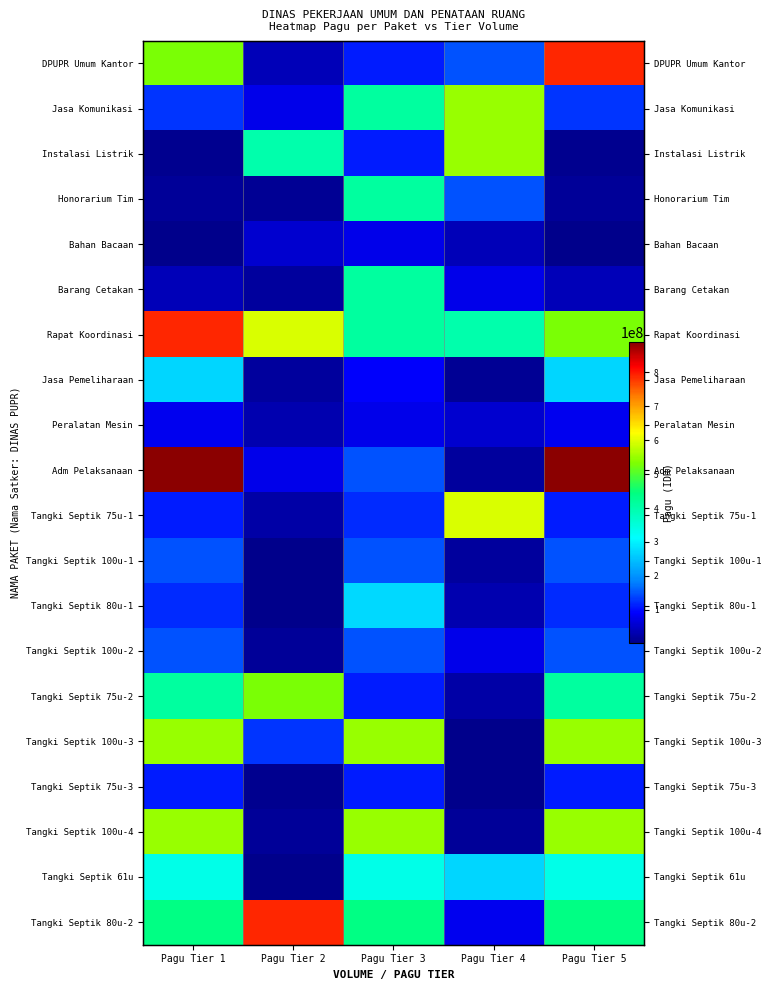

What is the sum of all Peralatan Mesin values?

320470000